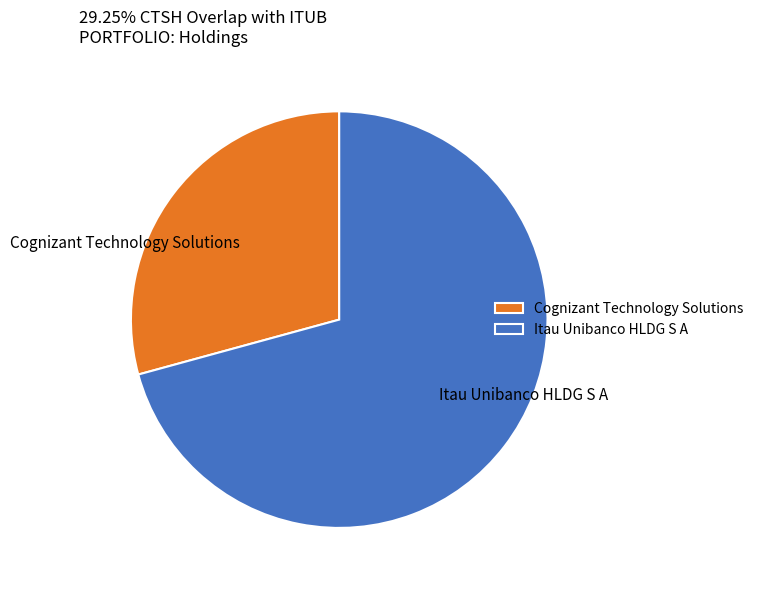

The Itau Unibanco HLDG S A slice represents 71% of the pie. True or false?

True